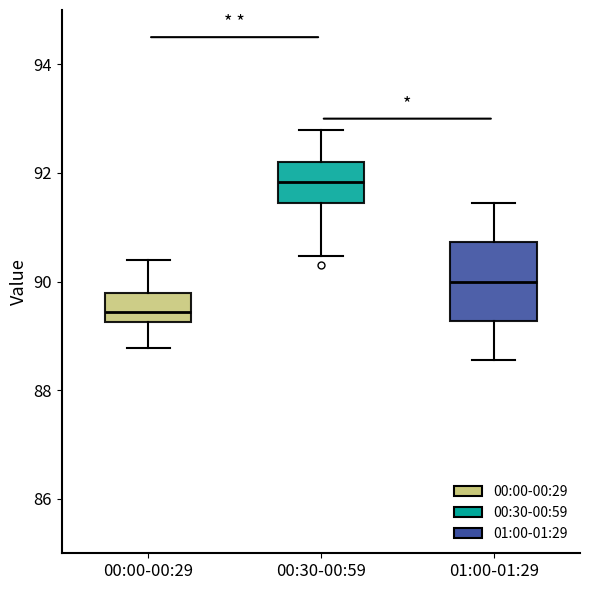

Reading left to right, transcribe this box plot: for each box, give where its median line is, the range the box spans, and where its two whiskers end, as read against the y-axis. The values are not printed on the chart, so give them approximately, as read against the axis.

00:00-00:29: median 89.4, box 89.2 to 89.8, whiskers 88.8 to 90.4
00:30-00:59: median 91.8, box 91.4 to 92.2, whiskers 90.4 to 92.8
01:00-01:29: median 90.0, box 89.2 to 90.8, whiskers 88.6 to 91.4